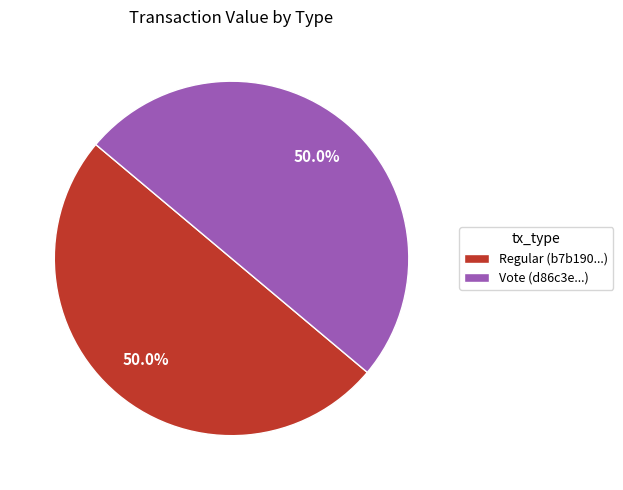

Do Vote and Regular together represent more than half of the pie?

Yes